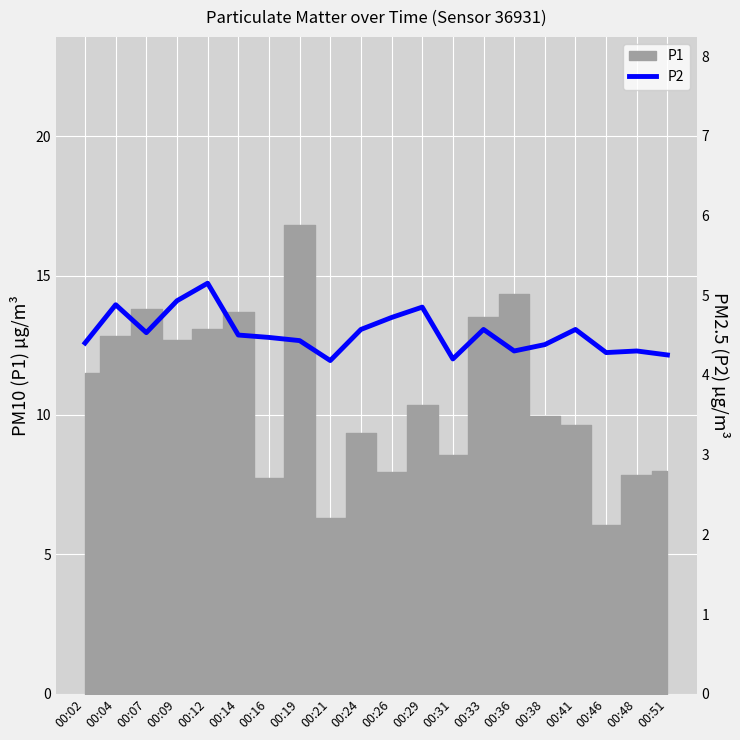

Reading left to right, list all the values displayed in this chart.

00:02=4.4	00:04=4.9	00:07=4.5	00:09=4.9	00:12=5.2	00:14=4.5	00:16=4.5	00:19=4.4	00:21=4.2	00:24=4.6	00:26=4.7	00:29=4.8	00:31=4.2	00:33=4.6	00:36=4.3	00:38=4.4	00:41=4.6	00:46=4.3	00:48=4.3	00:51=4.2